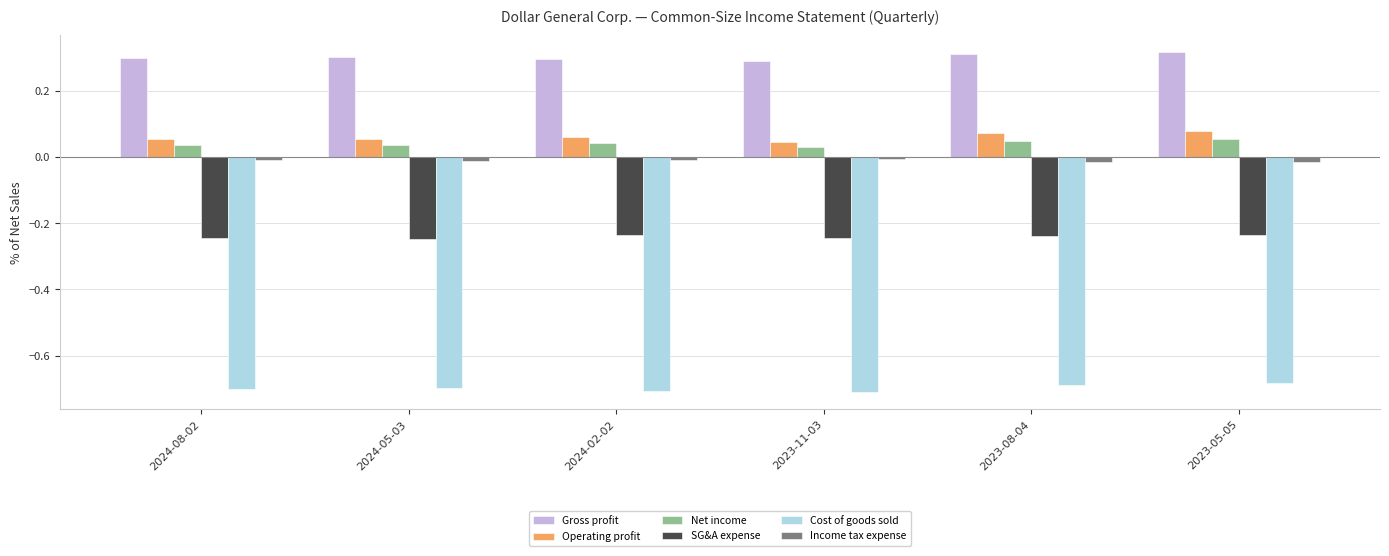

What are all the series names shown in the legend?

Gross profit, Operating profit, Net income, SG&A expense, Cost of goods sold, Income tax expense